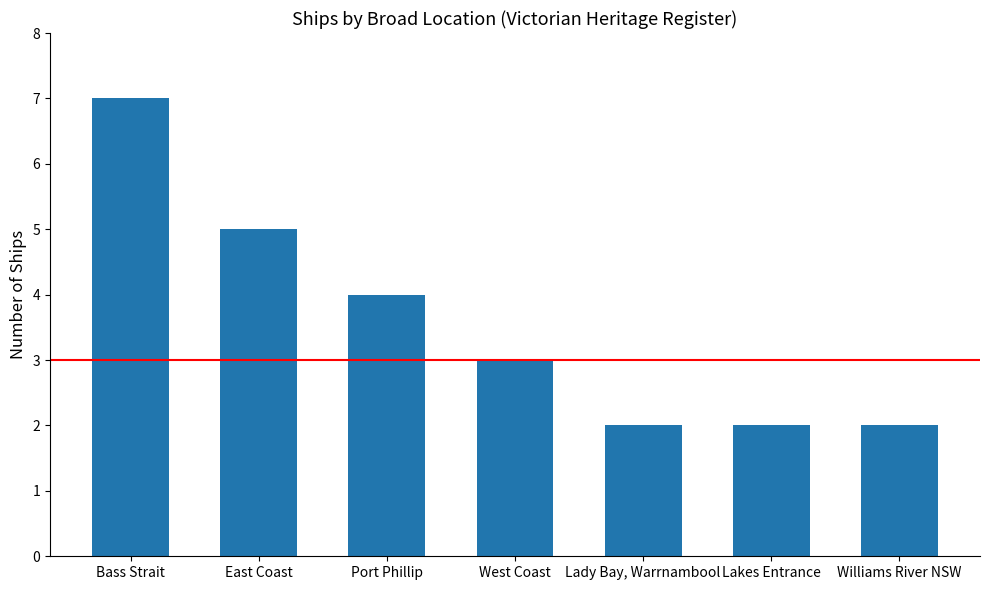

Reading right to left, transcribe all the data shown in this chart.

Williams River NSW=2	Lakes Entrance=2	Lady Bay, Warrnambool=2	West Coast=3	Port Phillip=4	East Coast=5	Bass Strait=7